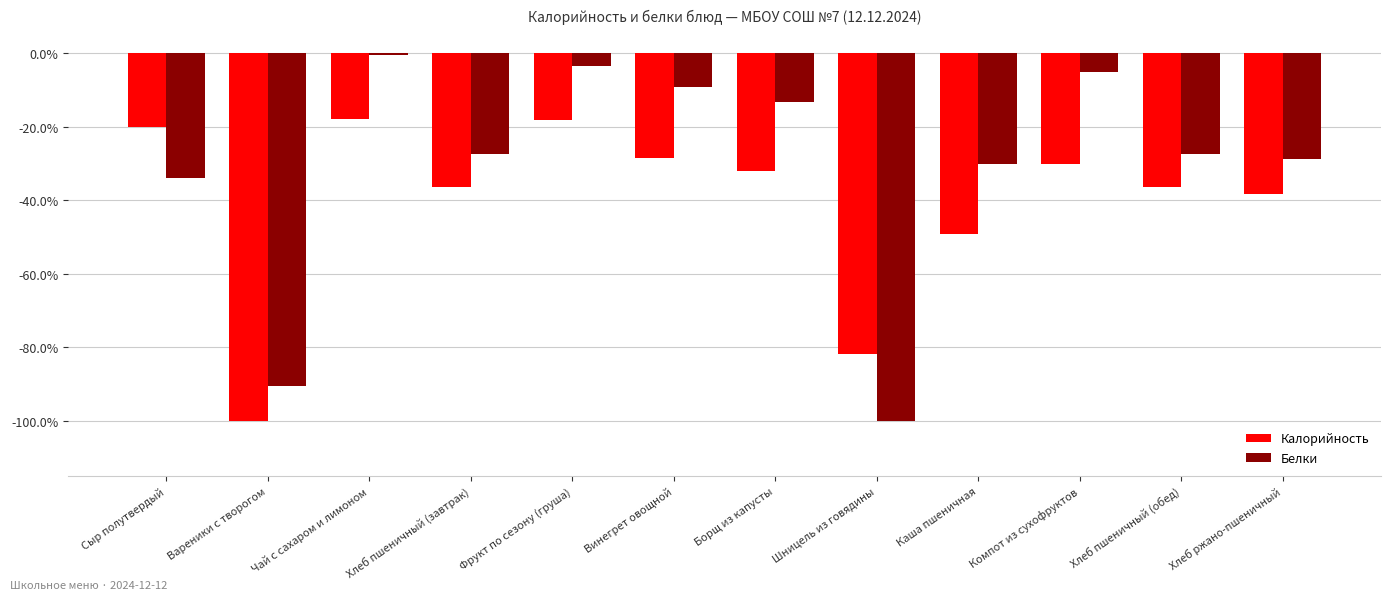

The value of Калорийность at Чай с сахаром и лимоном is -0.2. True or false?

True